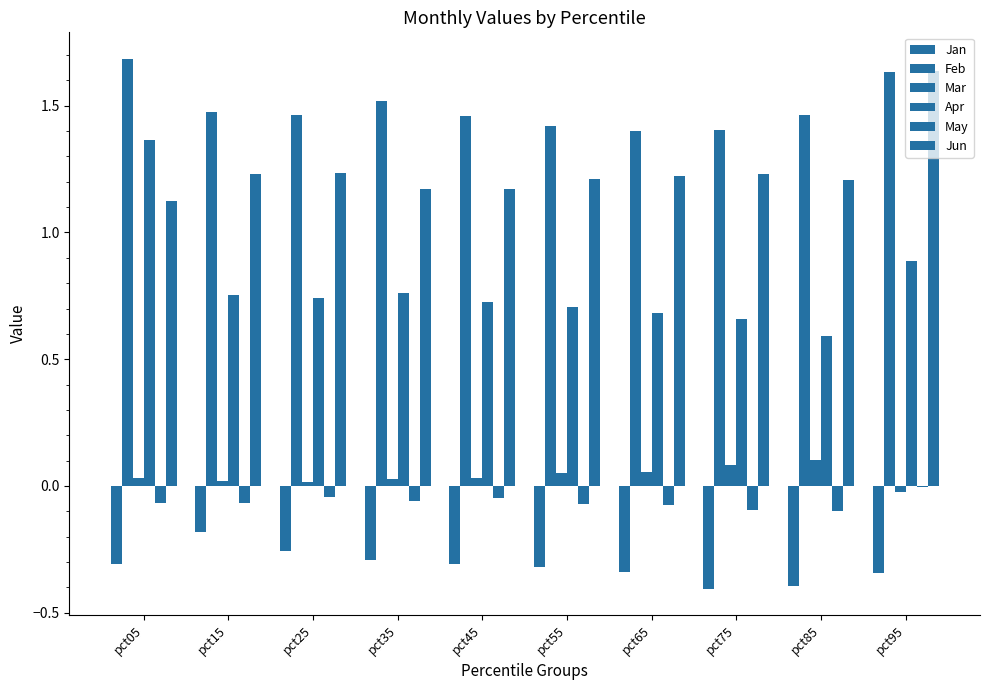

The Mar series shows 0.0 at pct25. True or false?

False